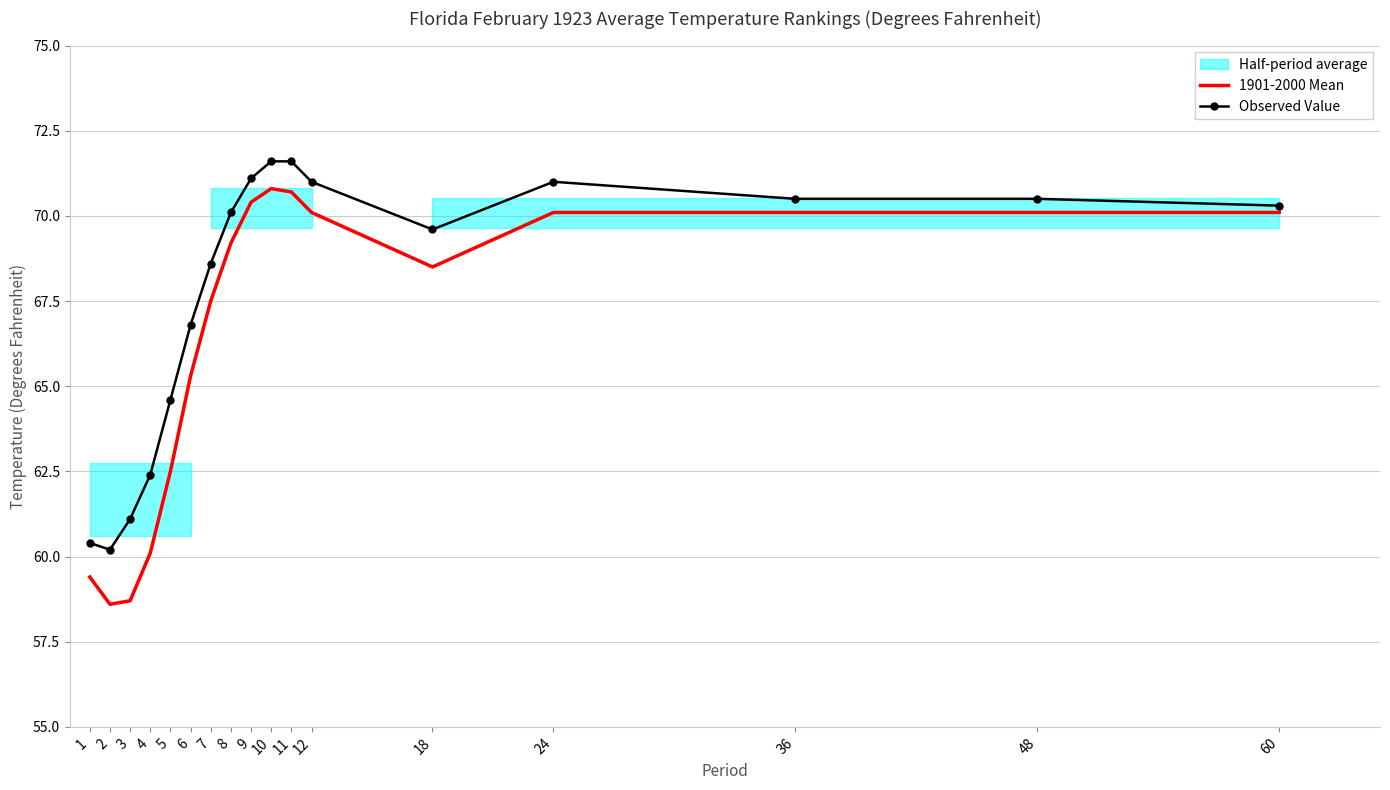

What is the maximum value for 1901-2000 Mean?

70.8